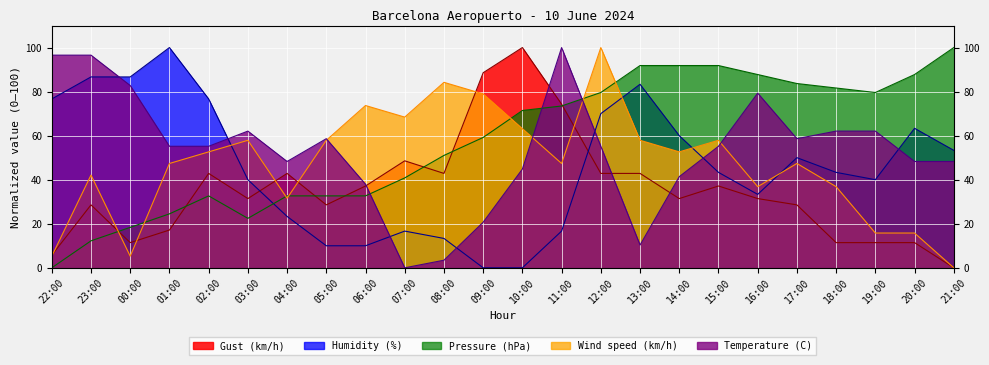

At which category does Gust (km/h) reach its first local valley?

00:00